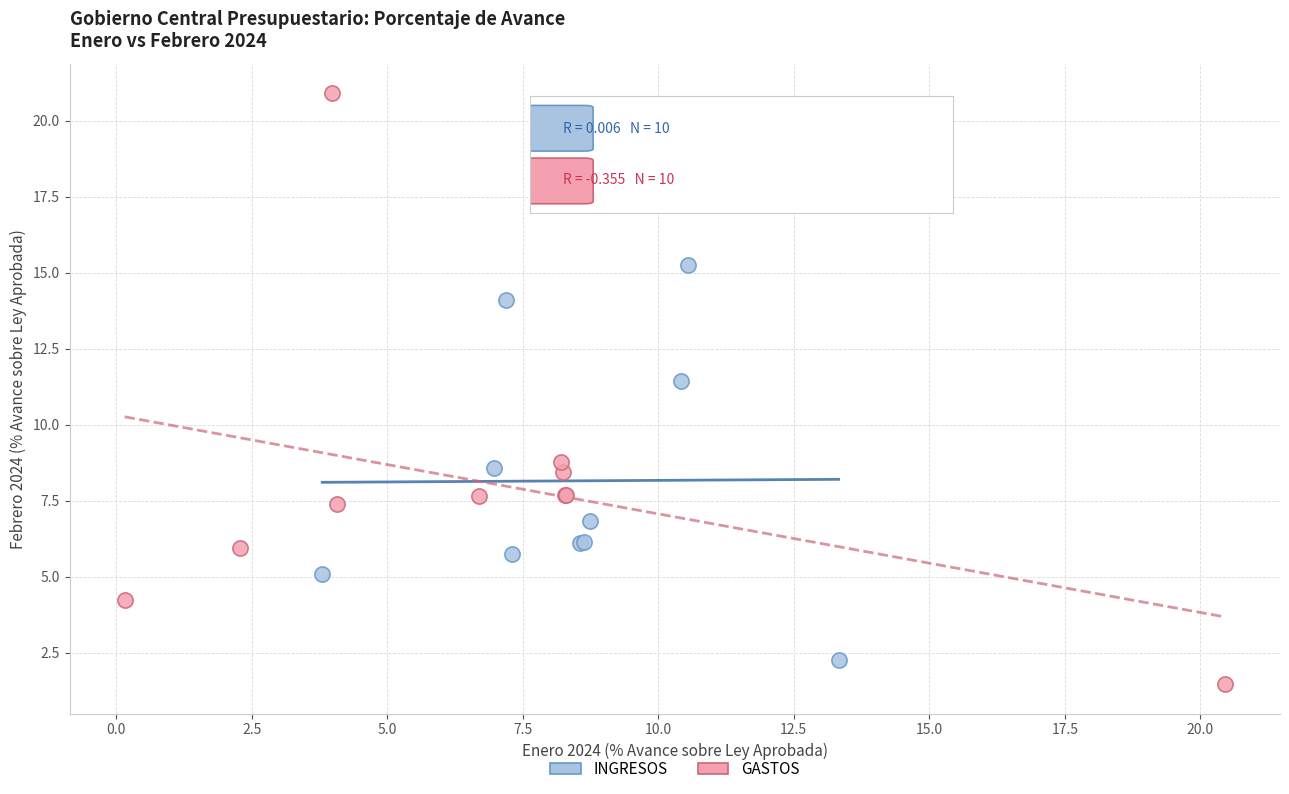

Which series reaches the maximum Y coordinate?

GASTOS